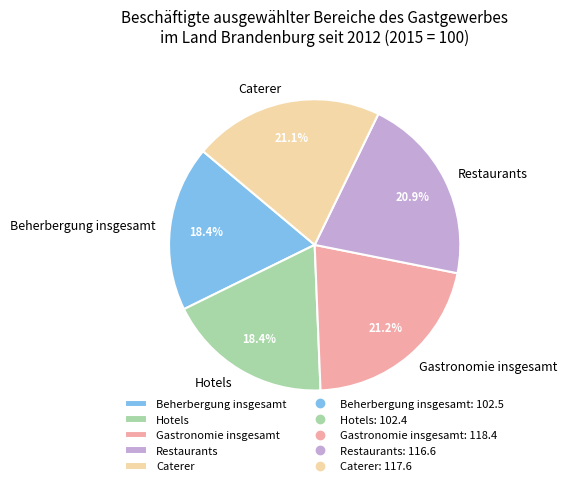

Between Hotels and Restaurants, which is larger?

Restaurants